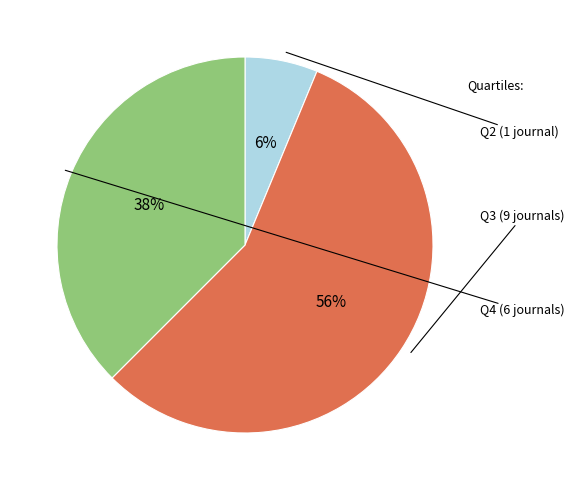

Between Q3 and Q2, which is larger?

Q3